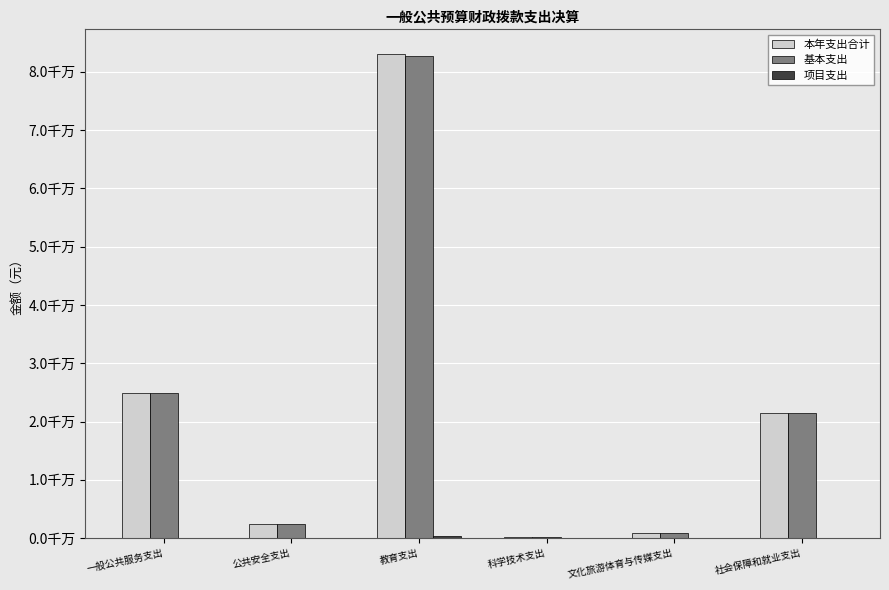

What is the sum of all 本年支出合计 values?

133022114.7